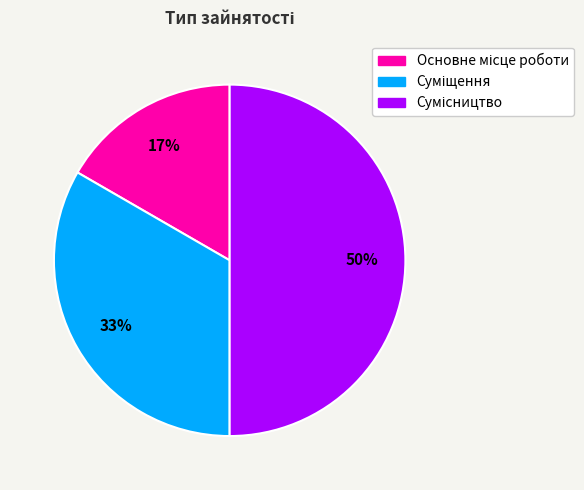

To the nearest percent, what is the difference between the largest and smallest slice percentages?

33%